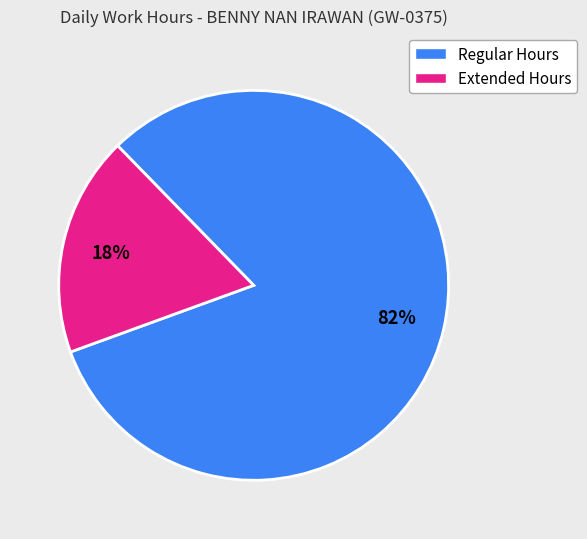

To the nearest percent, what is the average slice percentage?

50%